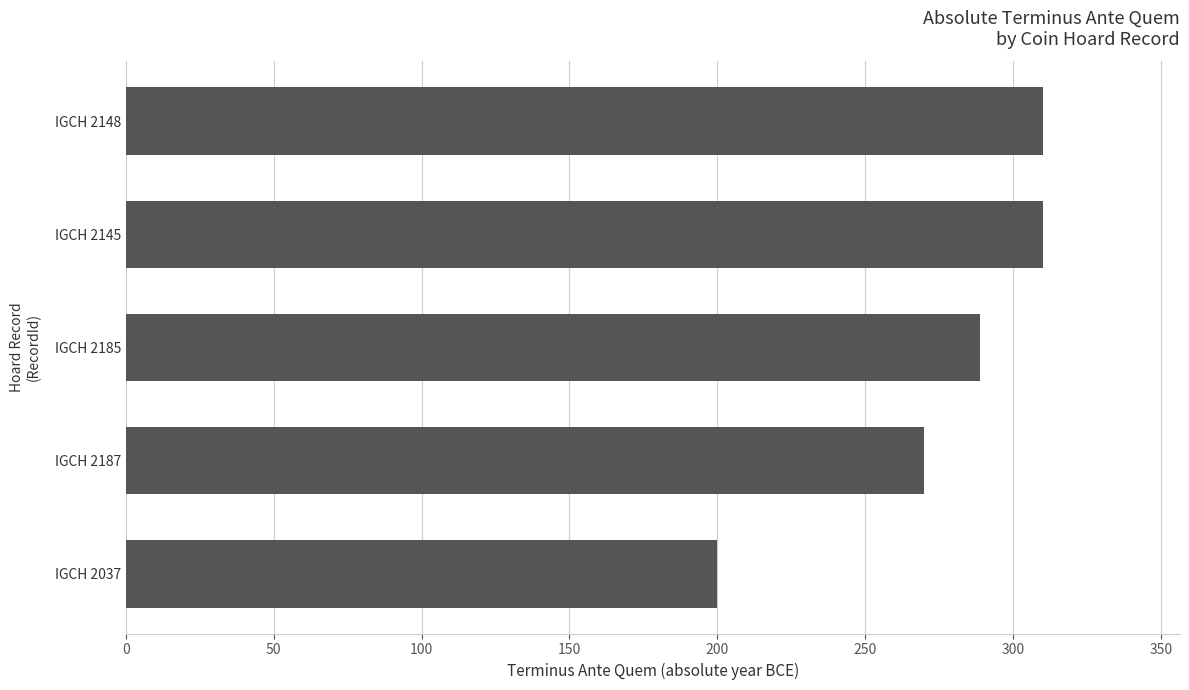

At which category does the chart reach its minimum across all series?

IGCH 2037